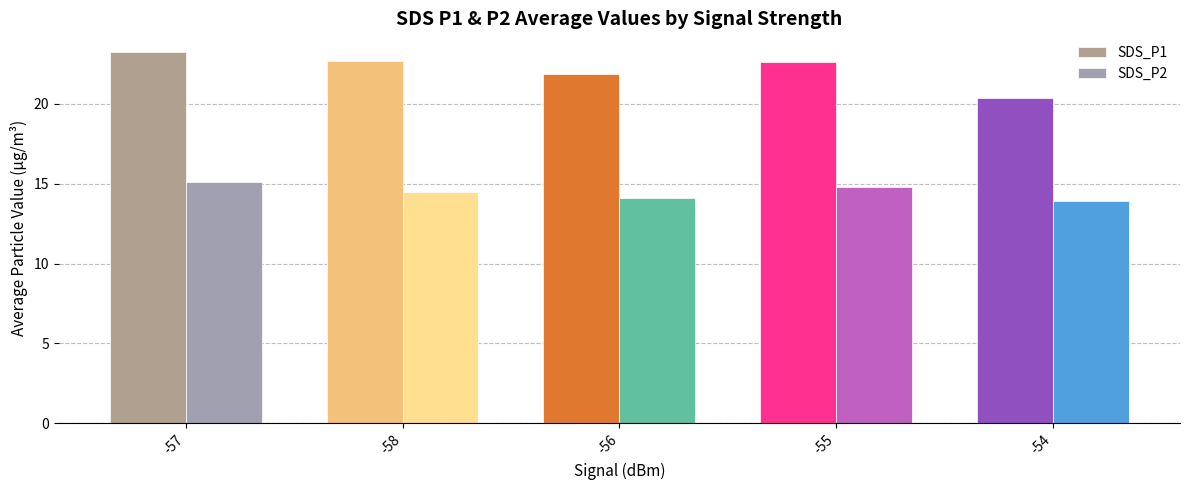

Is it true that SDS_P2 equals 15.1 at -57?

True